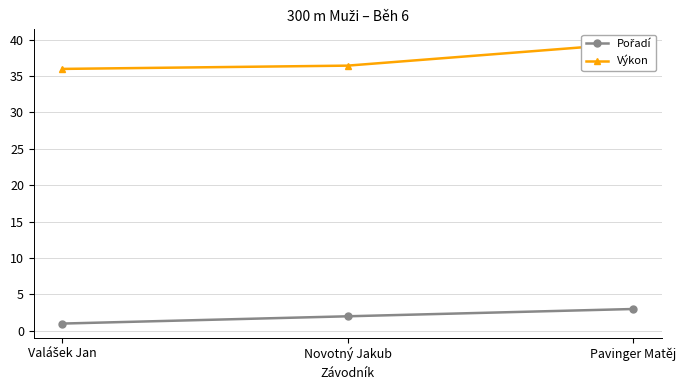

List the series in order of their overall mean, lowest first.

Pořadí, Výkon